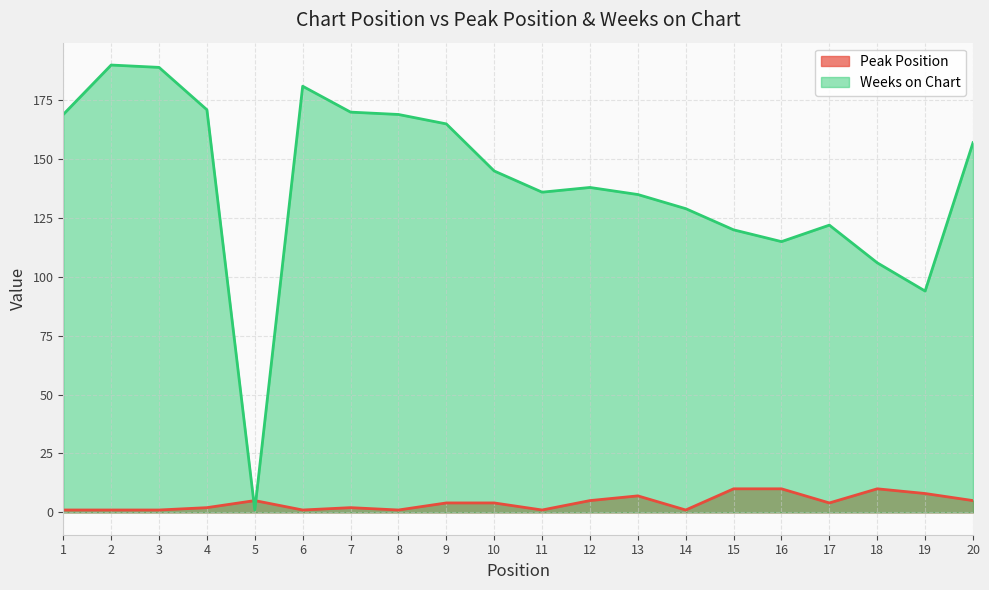

How many lines are shown in the chart?

2